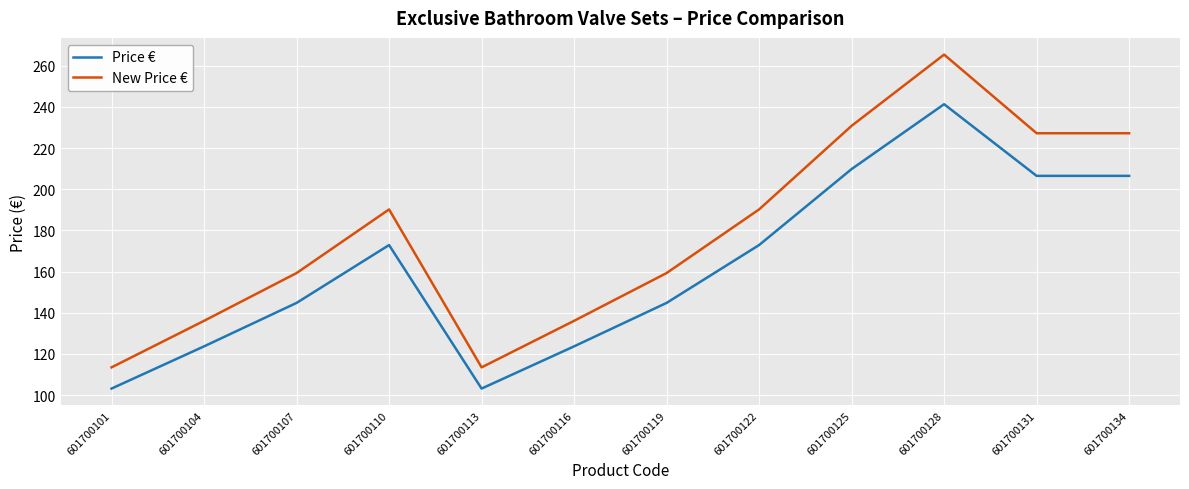

Which series changed the most between 601700128 and 601700131?

New Price €